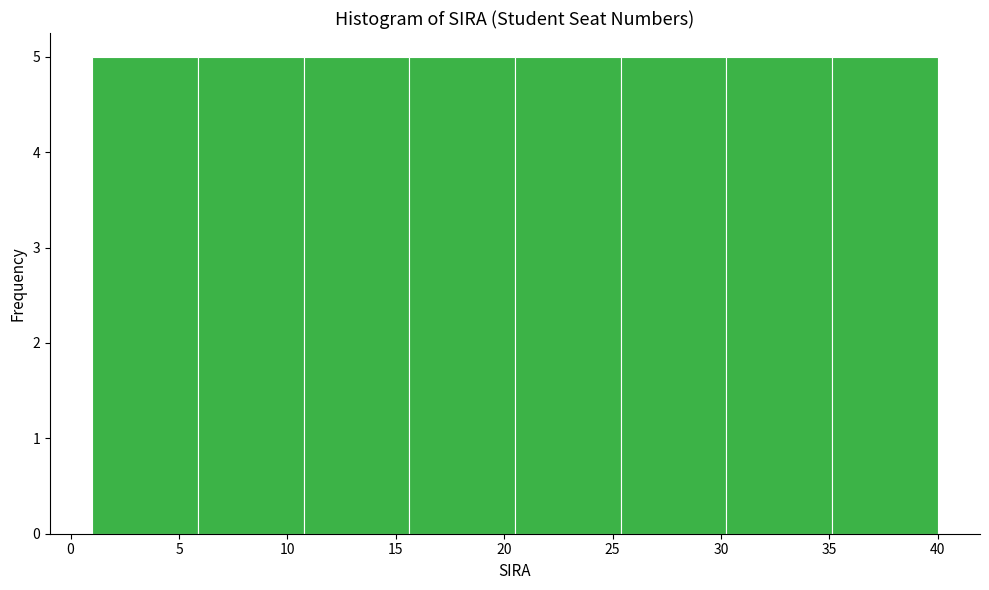

Reading left to right, list every bar in this chart as the range it spans on the x-axis followed by its height. Neither the bar edges nor the heights are printed on the chart, so give them approximately, as read against the axes.

1.0 to 6.0: 5
6.0 to 11.0: 5
11.0 to 15.5: 5
15.5 to 20.5: 5
20.5 to 25.5: 5
25.5 to 30.5: 5
30.5 to 35.0: 5
35.0 to 40.0: 5